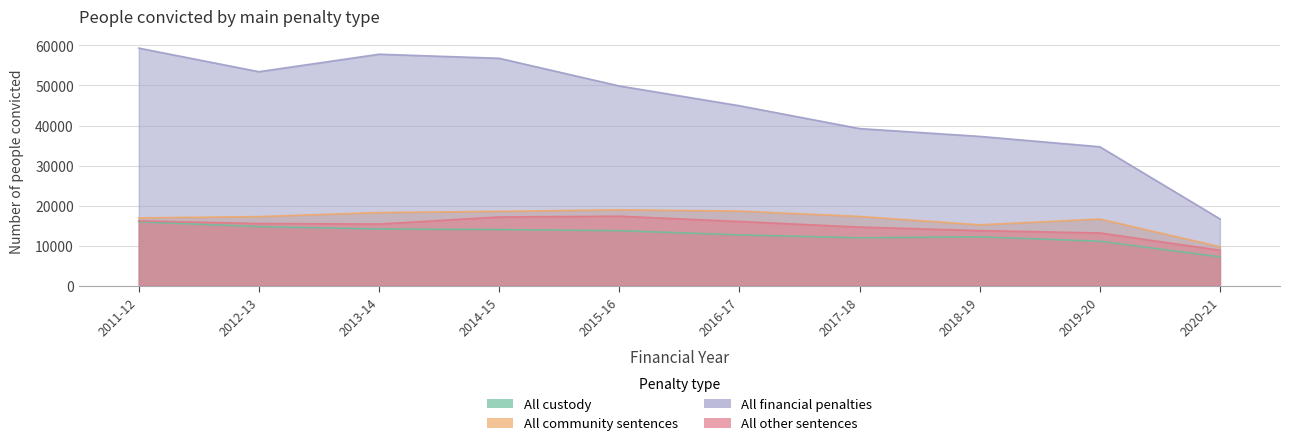

At which label does All community sentences reach its peak?

2015-16